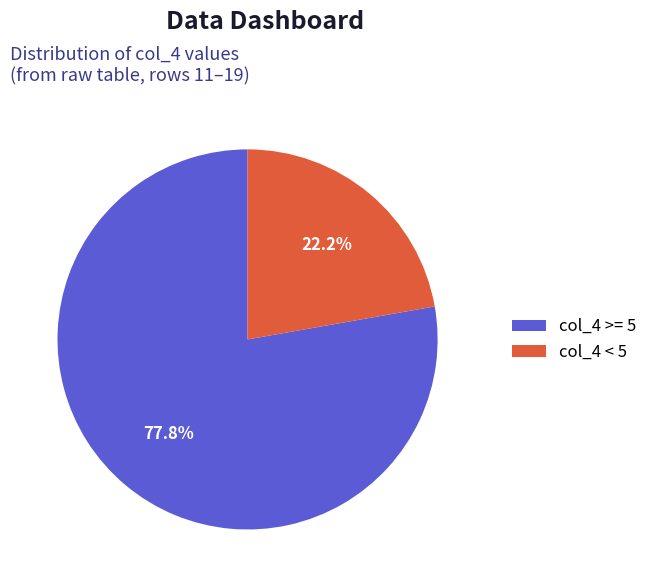

How many segments does this pie chart have?

2